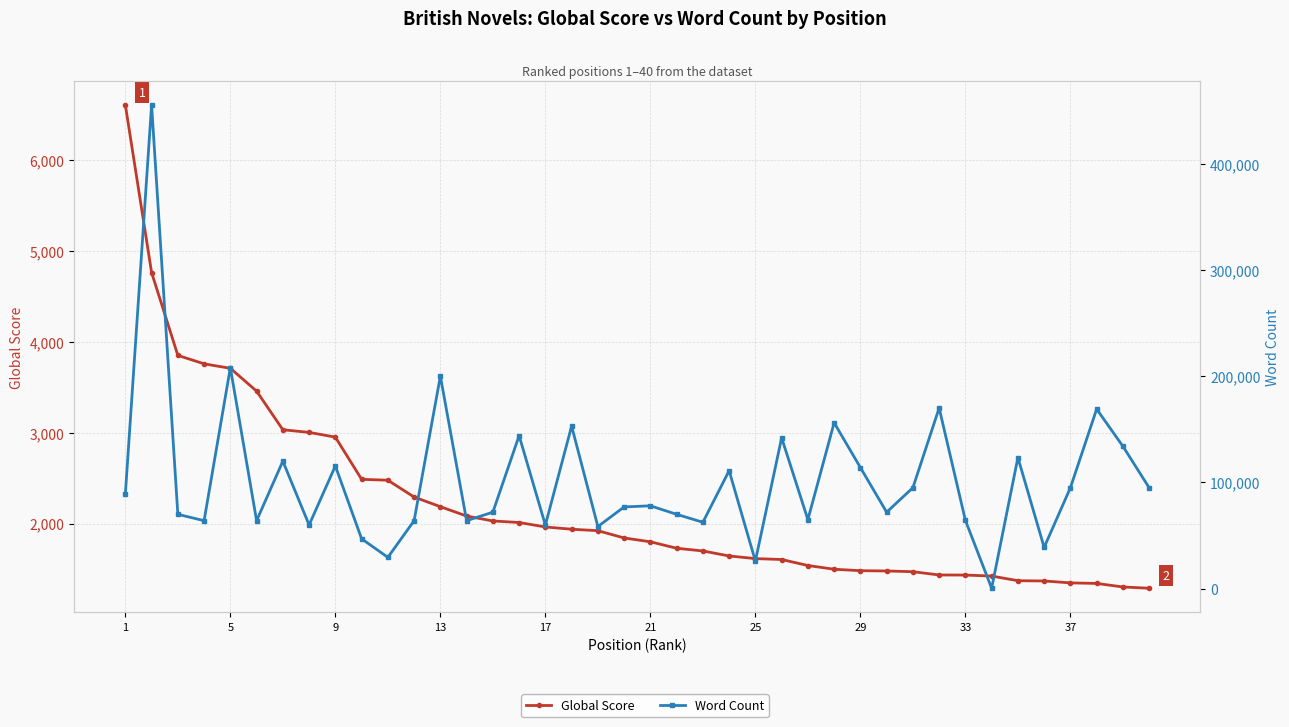

Which series has the largest total across all categories?

Word Count